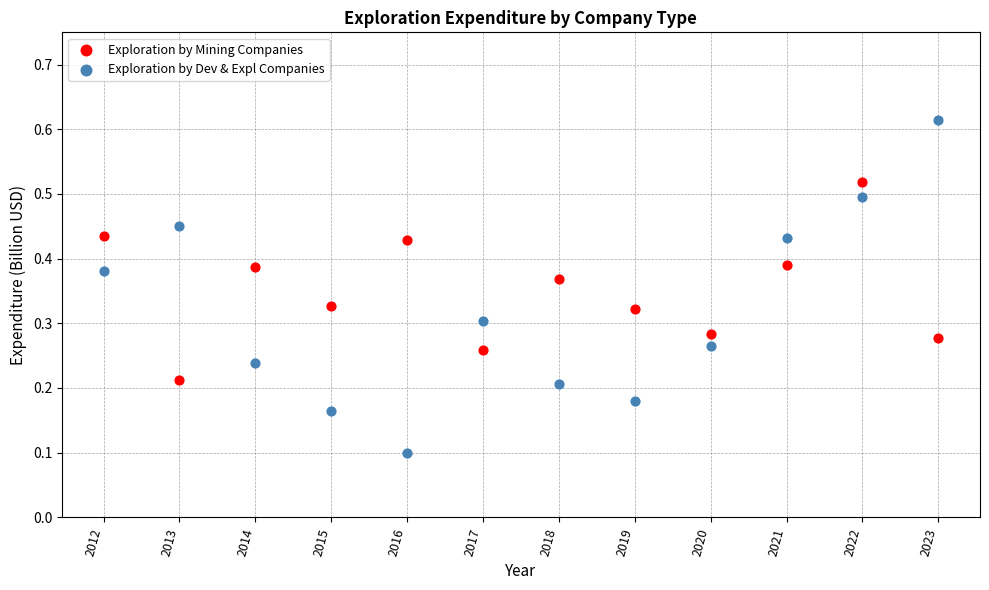

Which series has the widest spread of Y values?

Exploration by Dev & Expl Companies